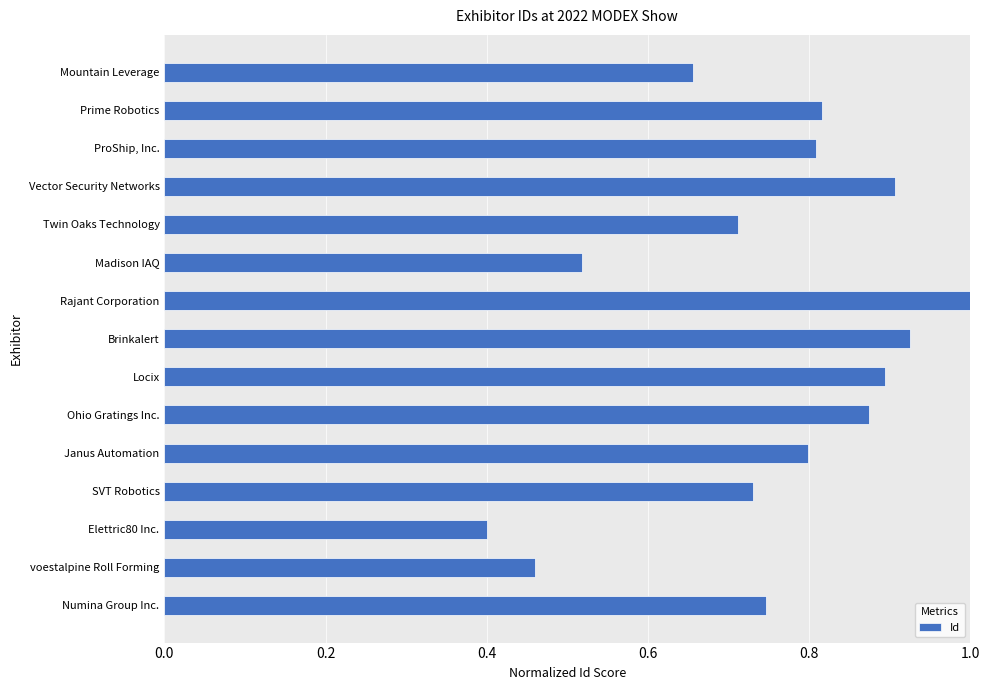

List the labels in order of value, smallest first.

Elettric80 Inc., voestalpine Roll Forming, Madison IAQ, Mountain Leverage, Twin Oaks Technology, SVT Robotics, Numina Group Inc., Janus Automation, ProShip, Inc., Prime Robotics, Ohio Gratings Inc., Locix, Vector Security Networks, Brinkalert, Rajant Corporation